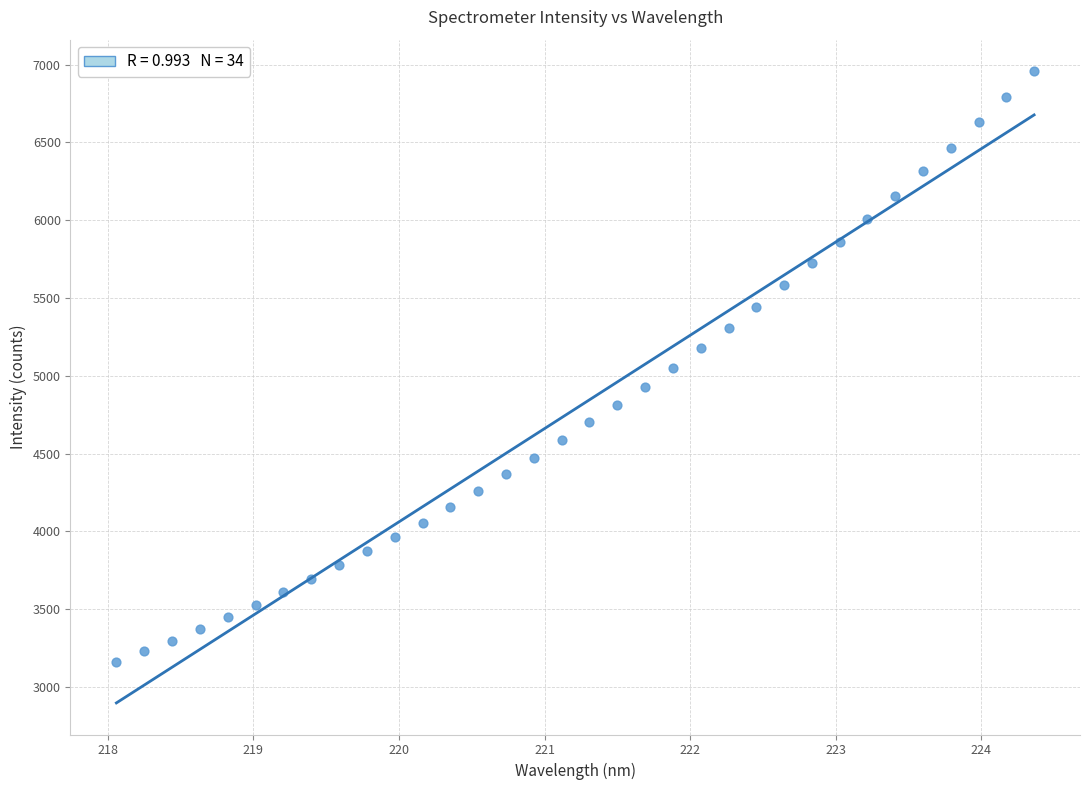

What is the range of X values (max minus min)?

6.3